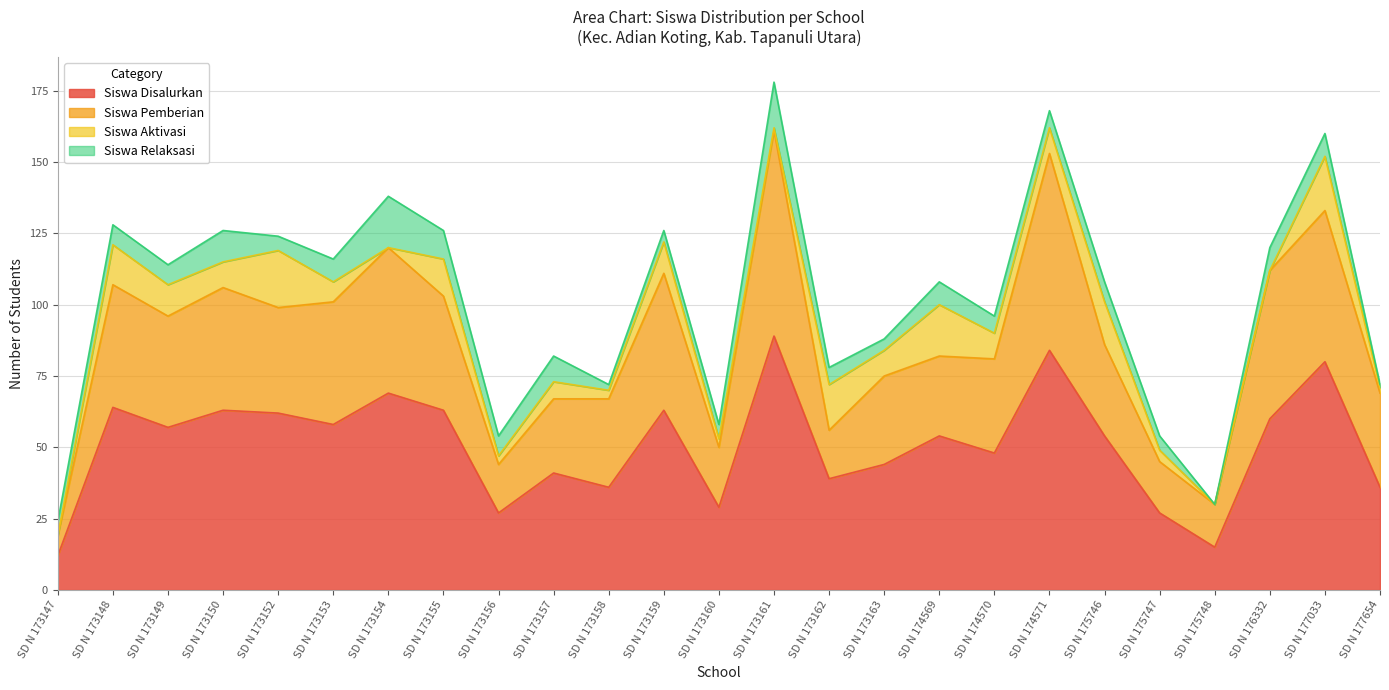

How many interior local valleys does the Siswa Disalurkan series have?

8